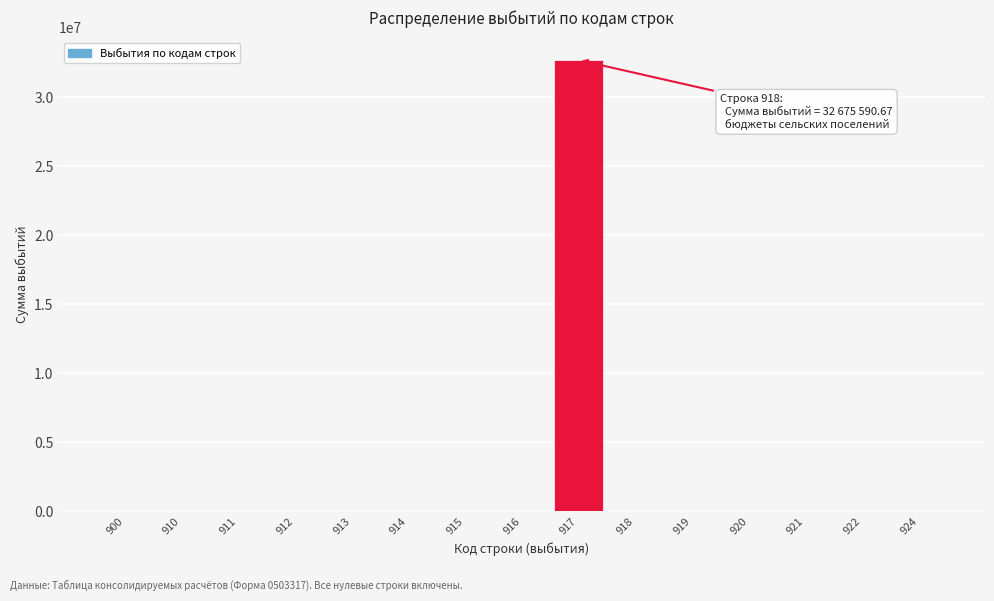

Reading left to right, transcribe all the data shown in this chart.

900=0.0	910=0.0	911=0.0	912=0.0	913=0.0	914=0.0	915=0.0	916=0.0	917=32675590.7	918=0.0	919=0.0	920=0.0	921=0.0	922=0.0	924=0.0